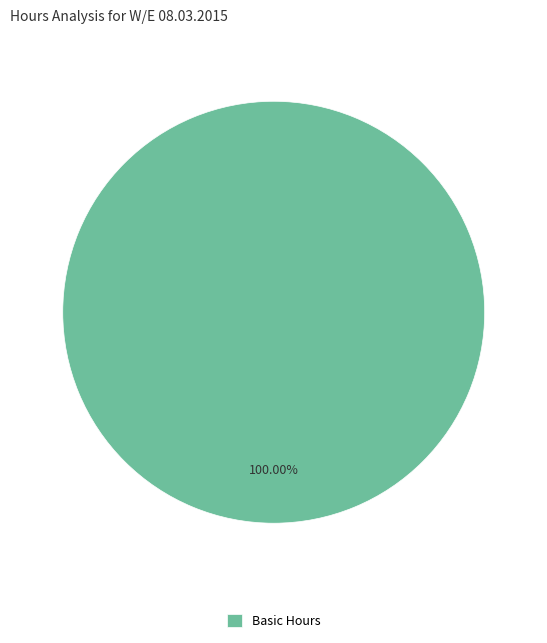

Is it true that Basic Hours is 85% of the pie?

False